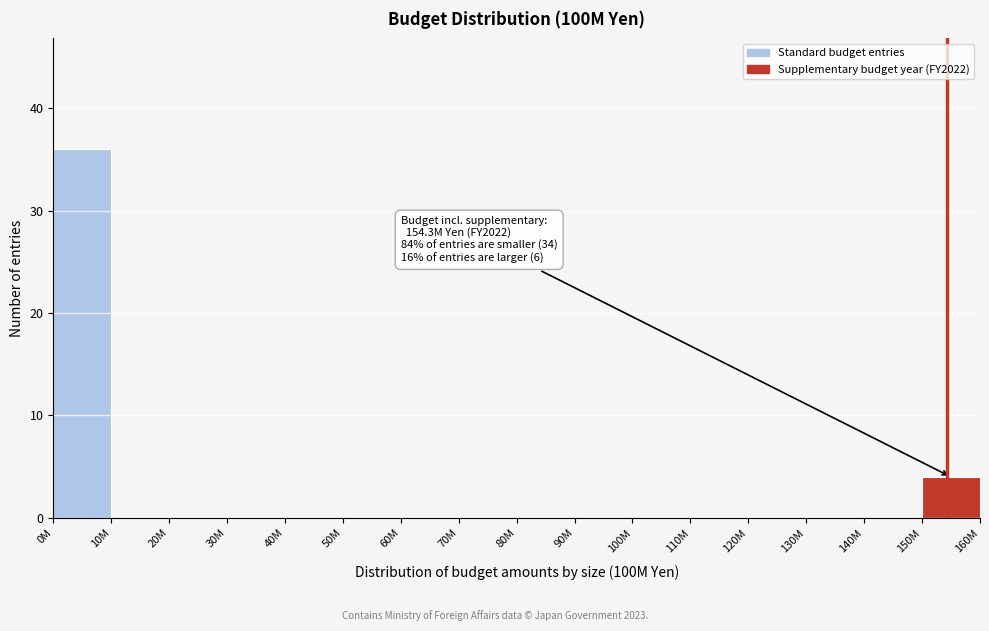

Reading left to right, transcribe all the data shown in this chart.

0M=36	10M=0	20M=0	30M=0	40M=0	50M=0	60M=0	70M=0	80M=0	90M=0	100M=0	110M=0	120M=0	130M=0	140M=0	150M=4